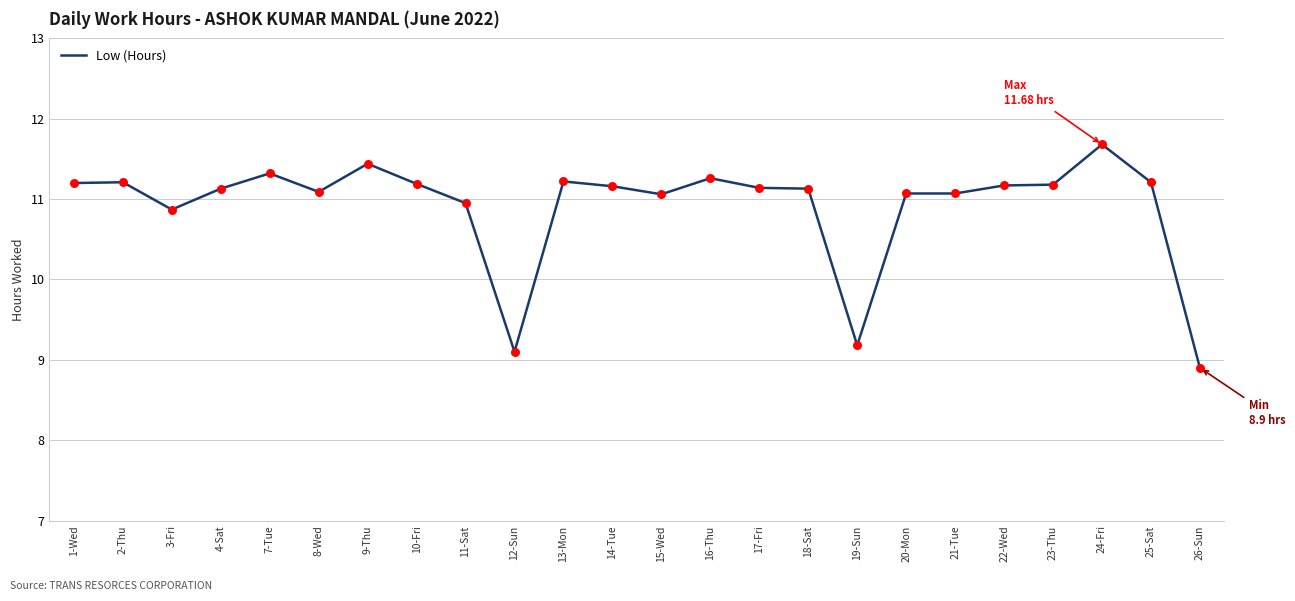

What is the change in value from 3-Fri to 23-Thu?

+0.3